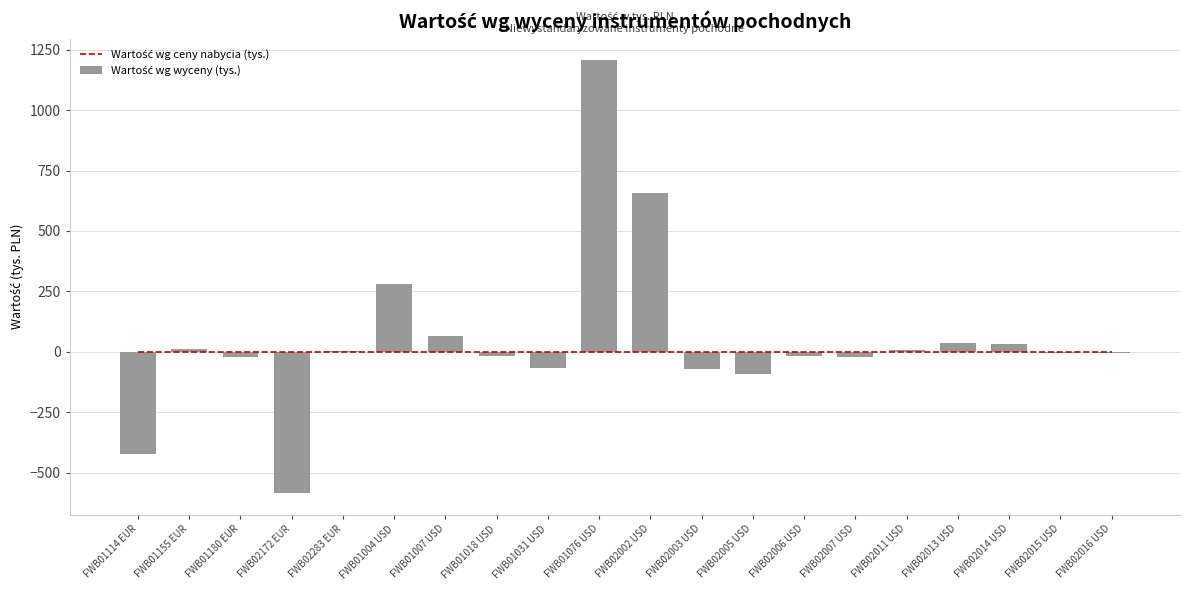

What is the label of the 18th bar from the right?

FWB01180 EUR